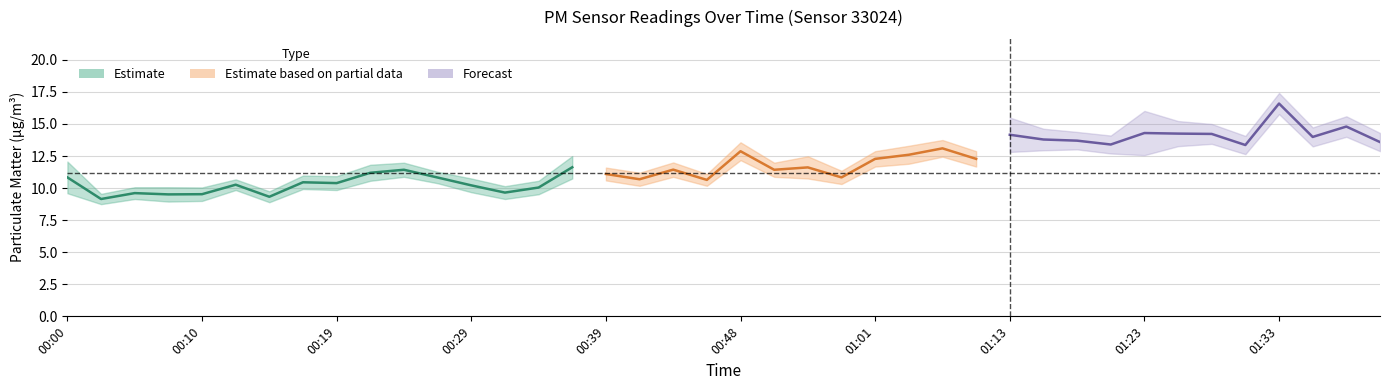

What is the maximum value shown in the chart?

17.4